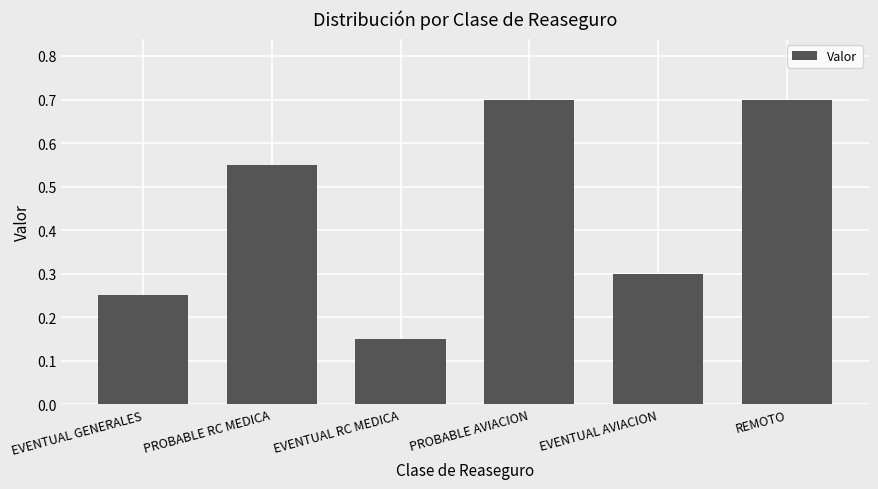

The value at EVENTUAL RC MEDICA is 0.2. True or false?

False